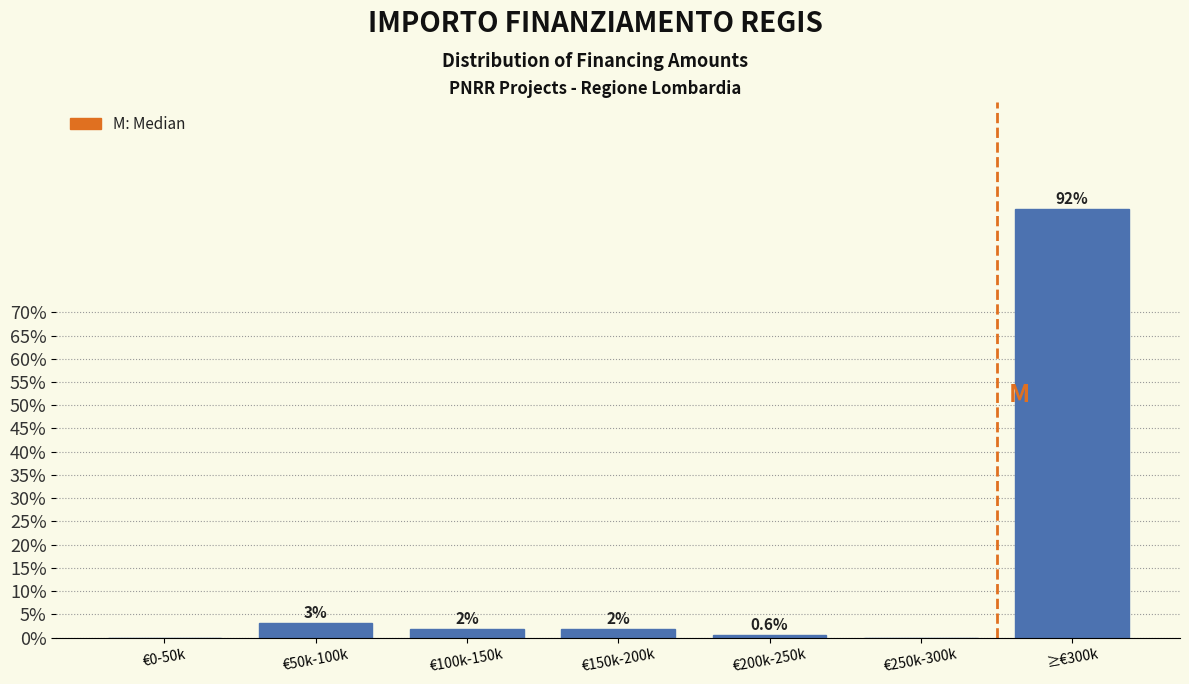

Are the bars horizontal?

No